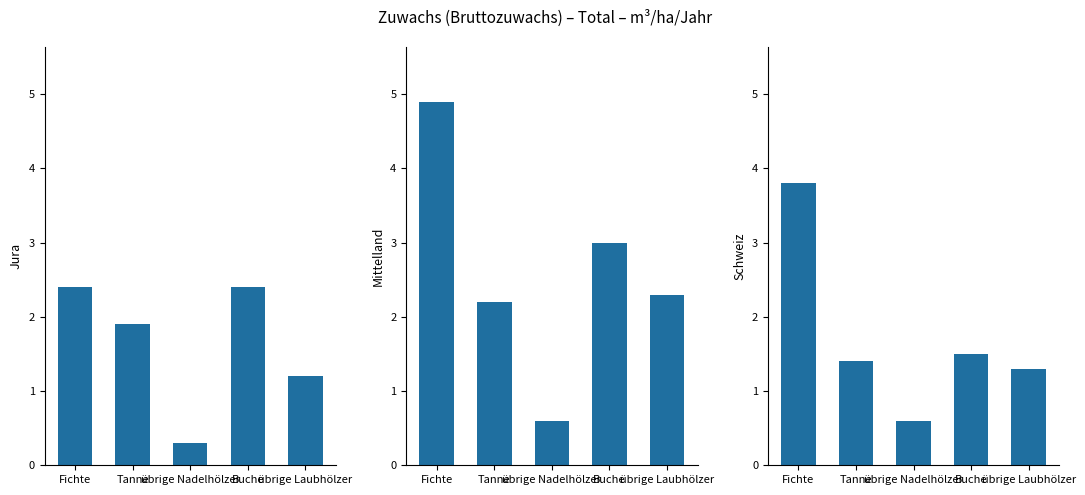

At which label is Jura closest to 1?

übrige Laubhölzer